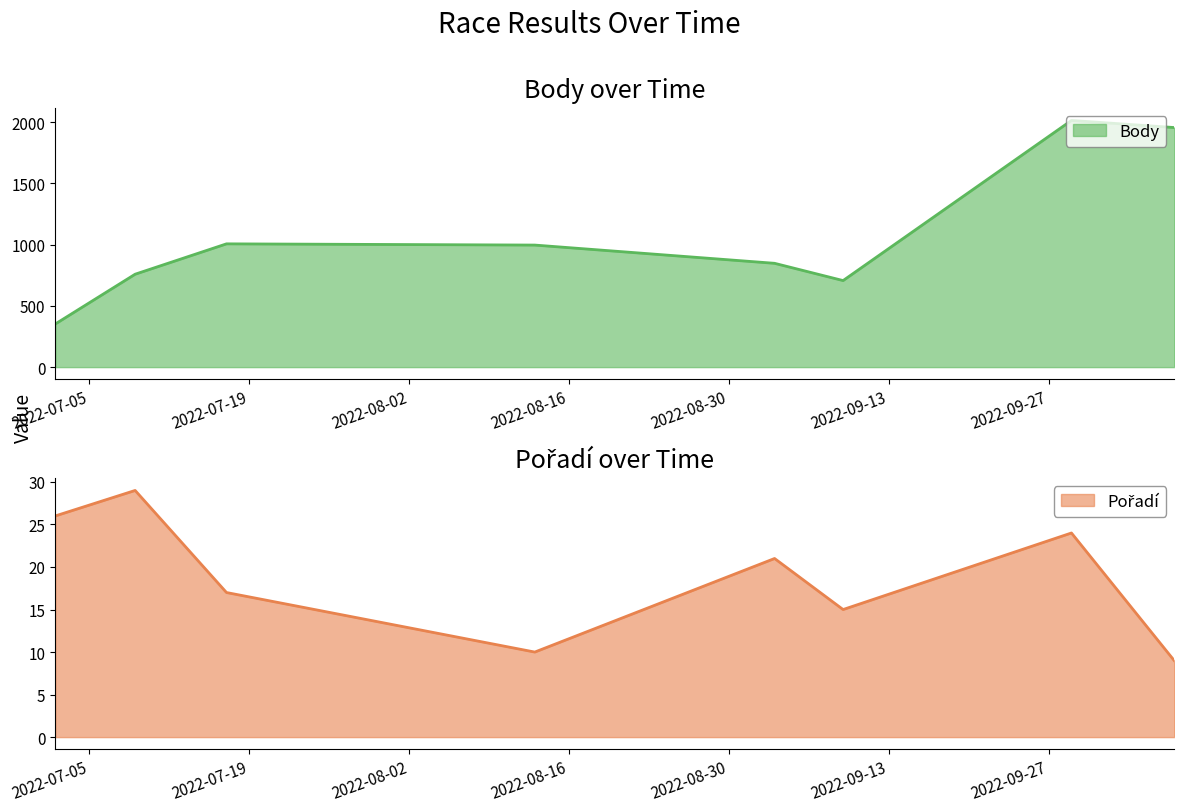

At which label is Pořadí closest to 19?

2022-07-17